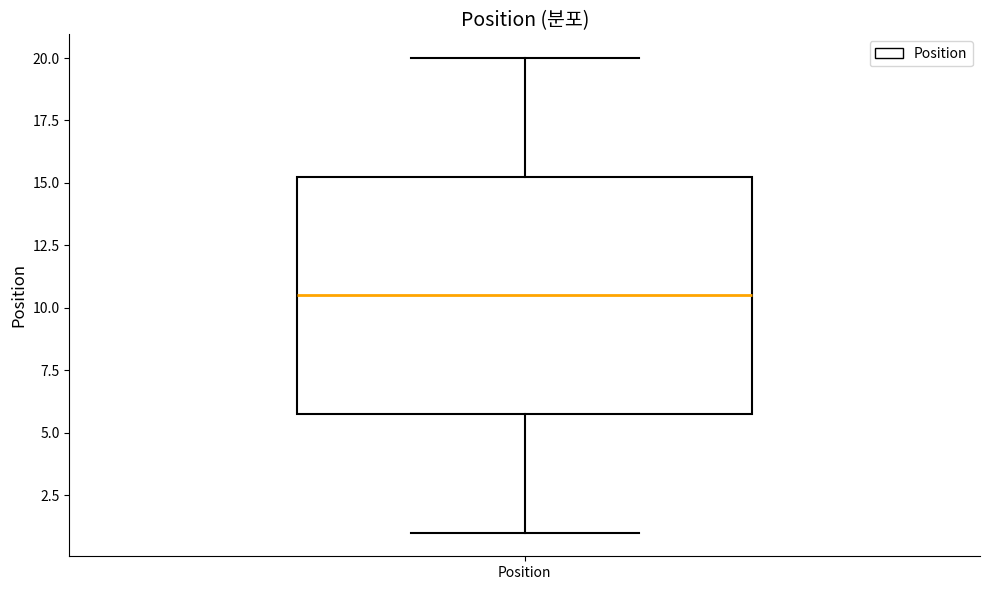

Where does the median line of the box for Position sit on the y-axis? The values are not printed on the chart, so give them approximately, as read against the axis.

10.5